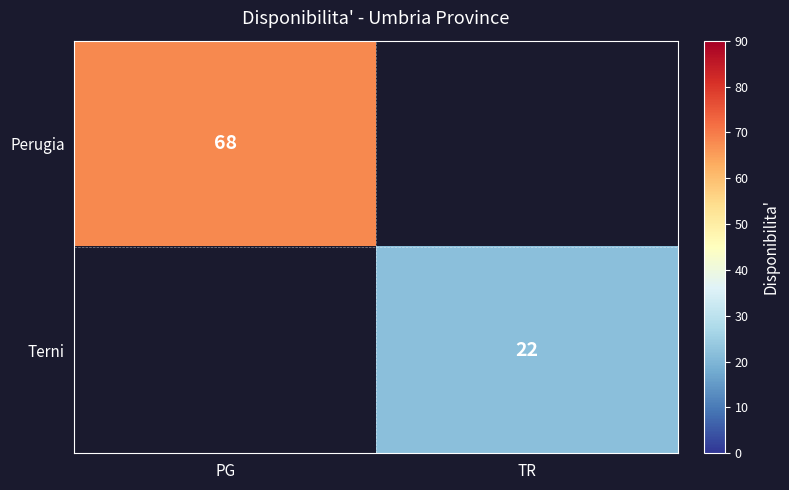

Is the value of Terni at TR greater than the value of Perugia at PG?

No